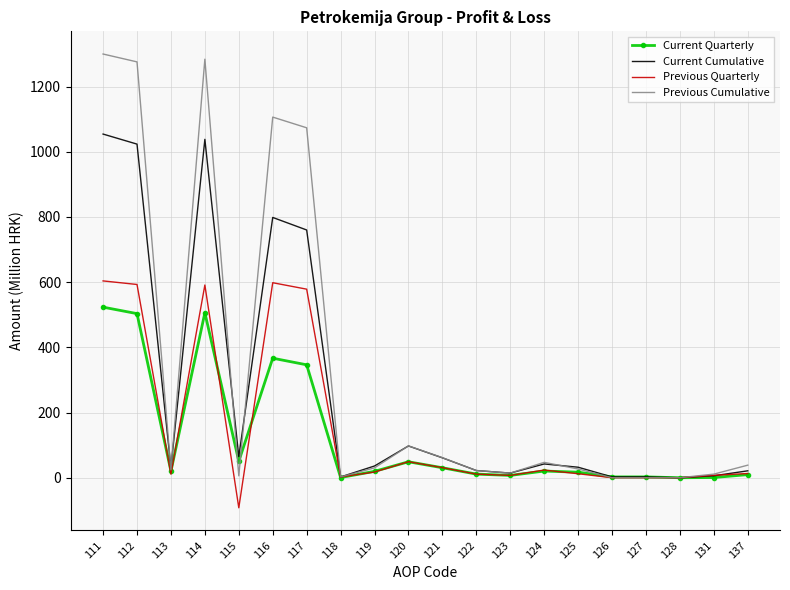

What is the maximum value shown in the chart?

1299.8